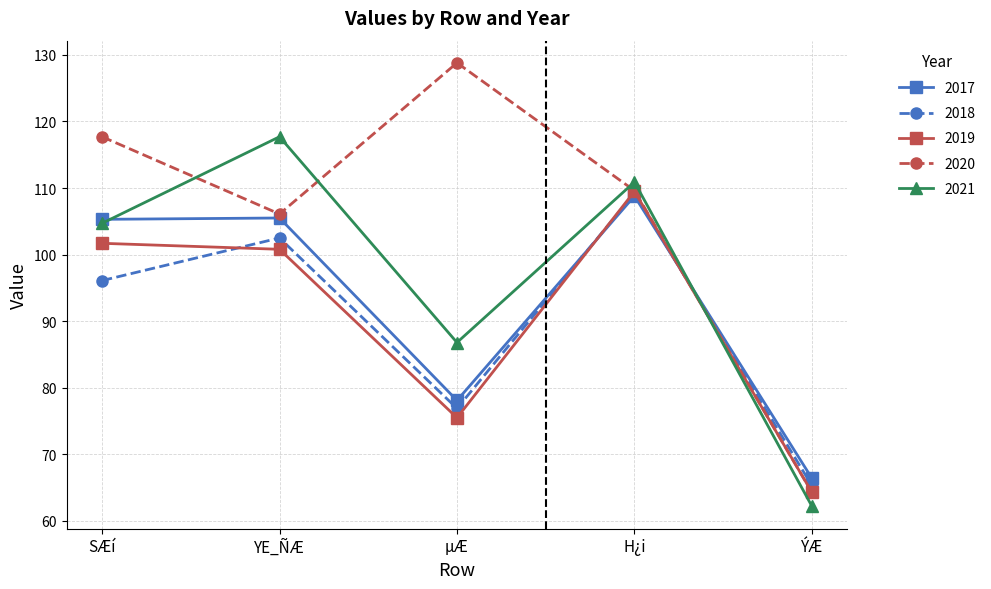

What is the lowest value of the 2021 series?

62.2